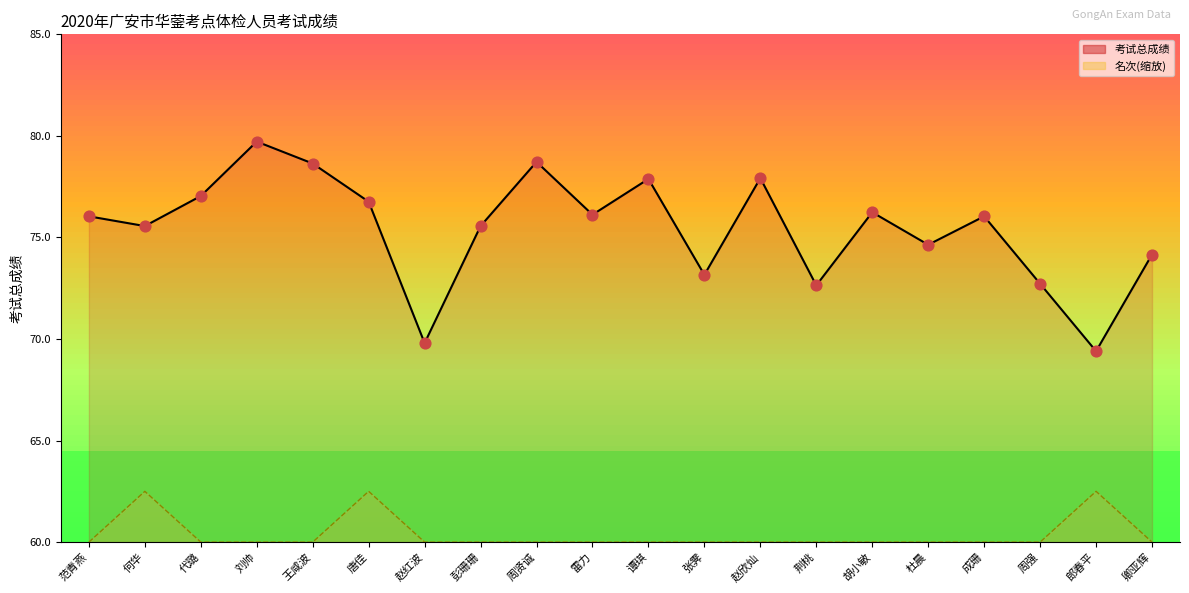

Which series contains the highest Y value?

考试总成绩